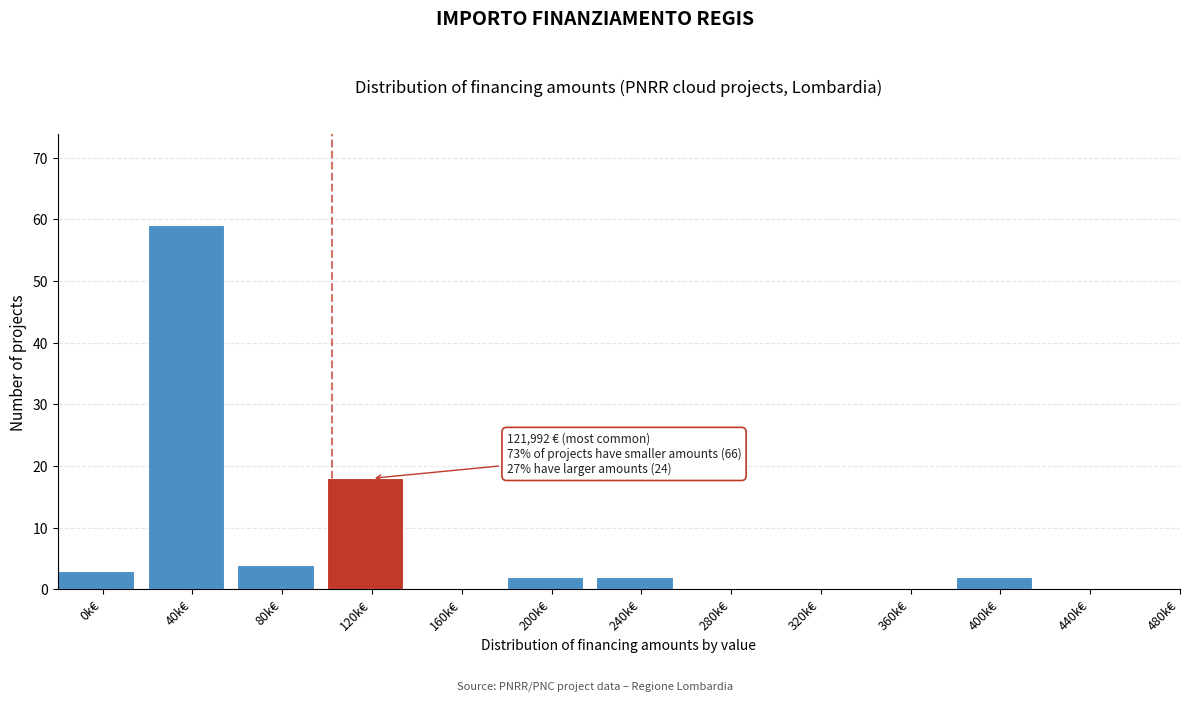

Reading right to left, list all the values displayed in this chart.

480k€=0	440k€=0	400k€=2	360k€=0	320k€=0	280k€=0	240k€=2	200k€=2	160k€=0	120k€=18	80k€=4	40k€=59	0k€=3